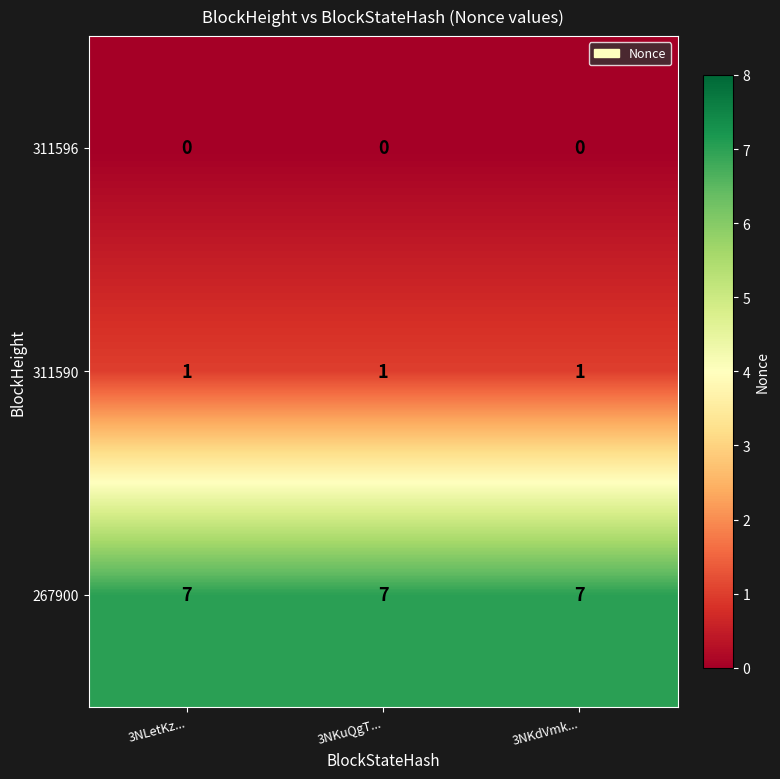

What is the difference between the highest and lowest values at 3NKuQgT...?

7